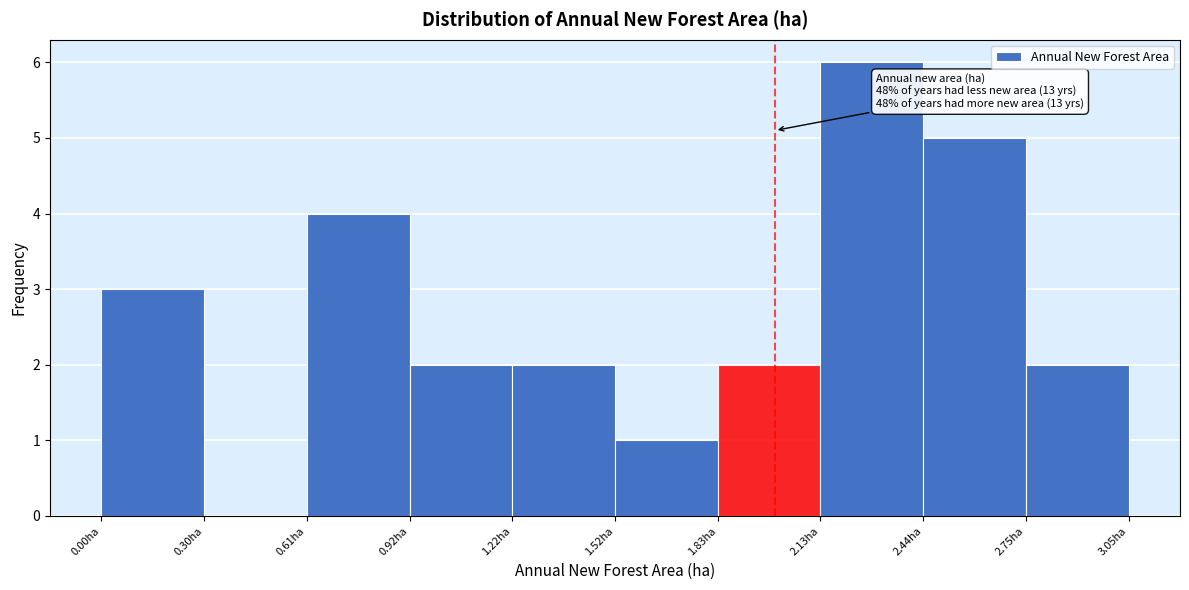

Which range on the x-axis has the tallest bar?

2.135 to 2.440